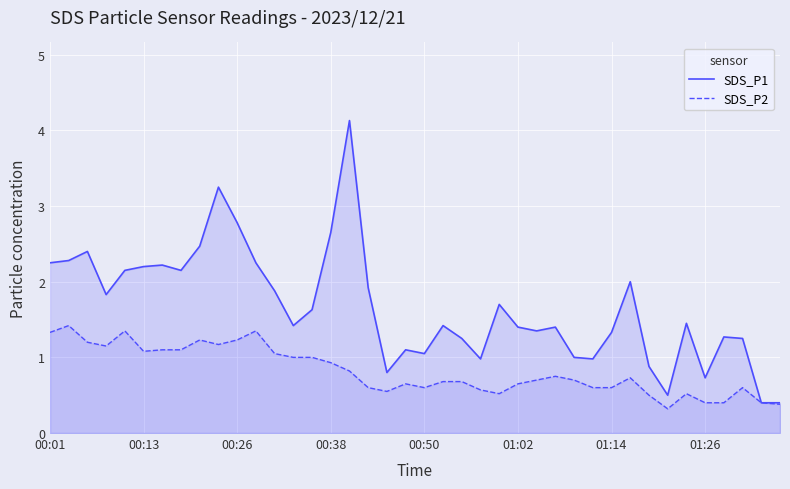

True or false: SDS_P2 has a value of 1.4 at 11.

True